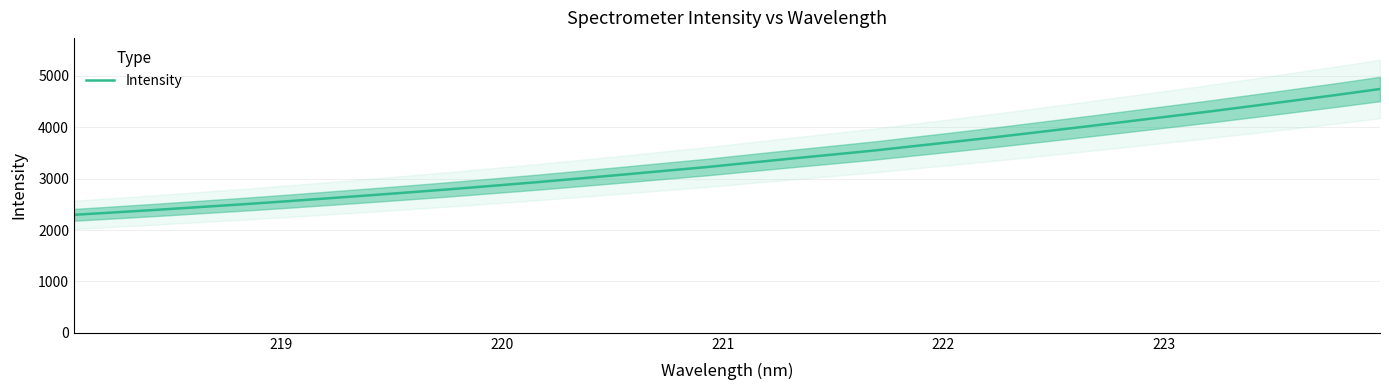

What is the minimum value shown in the chart?

2296.5